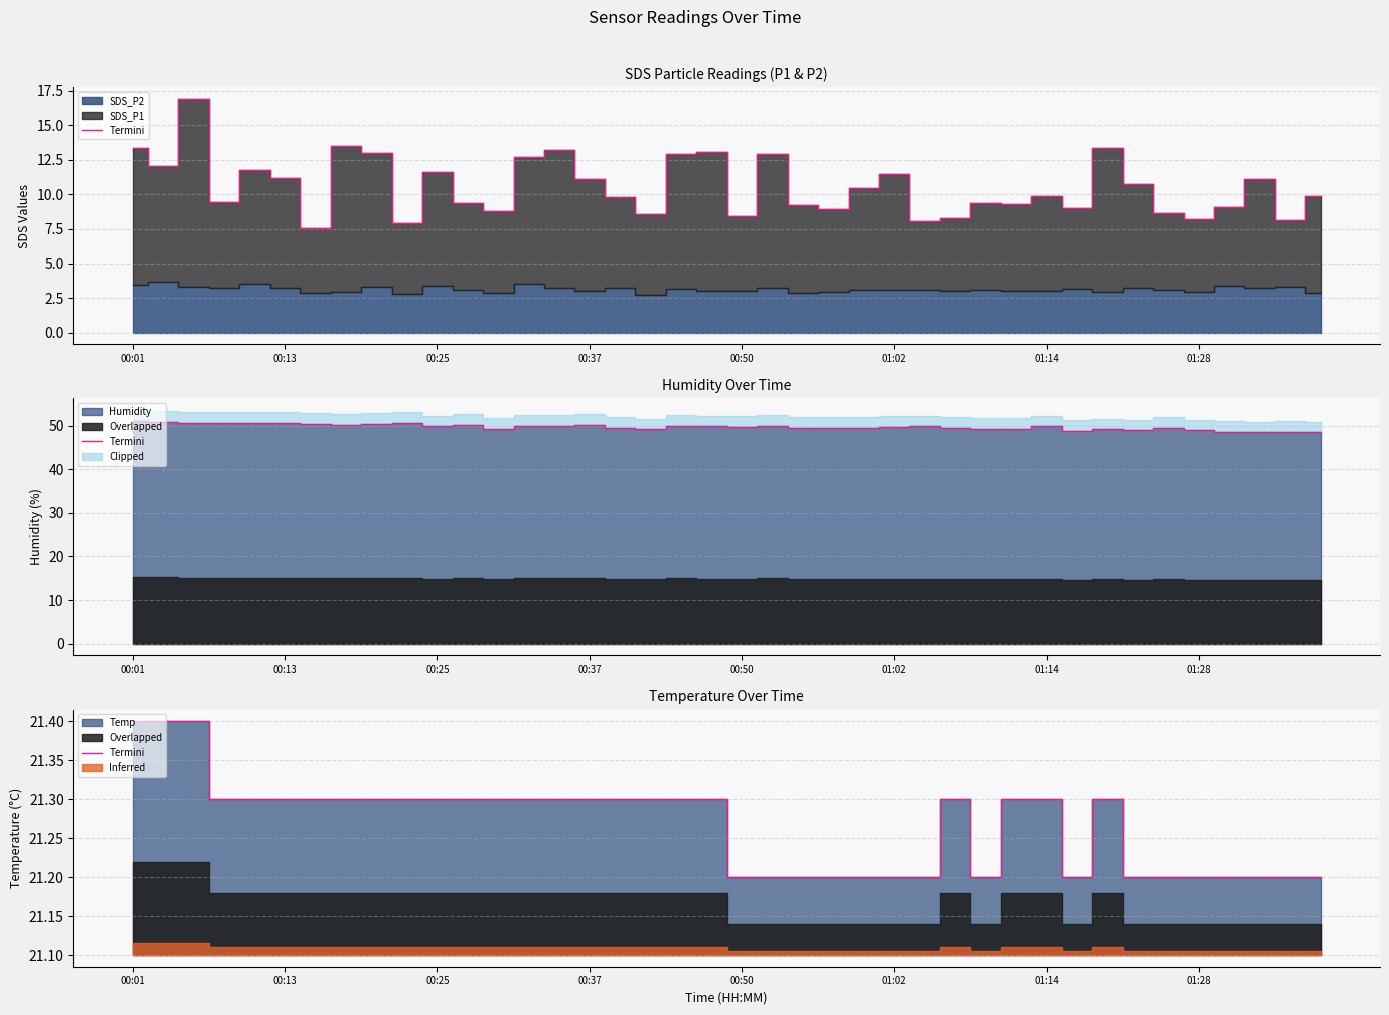

Where is the first local minimum?

28